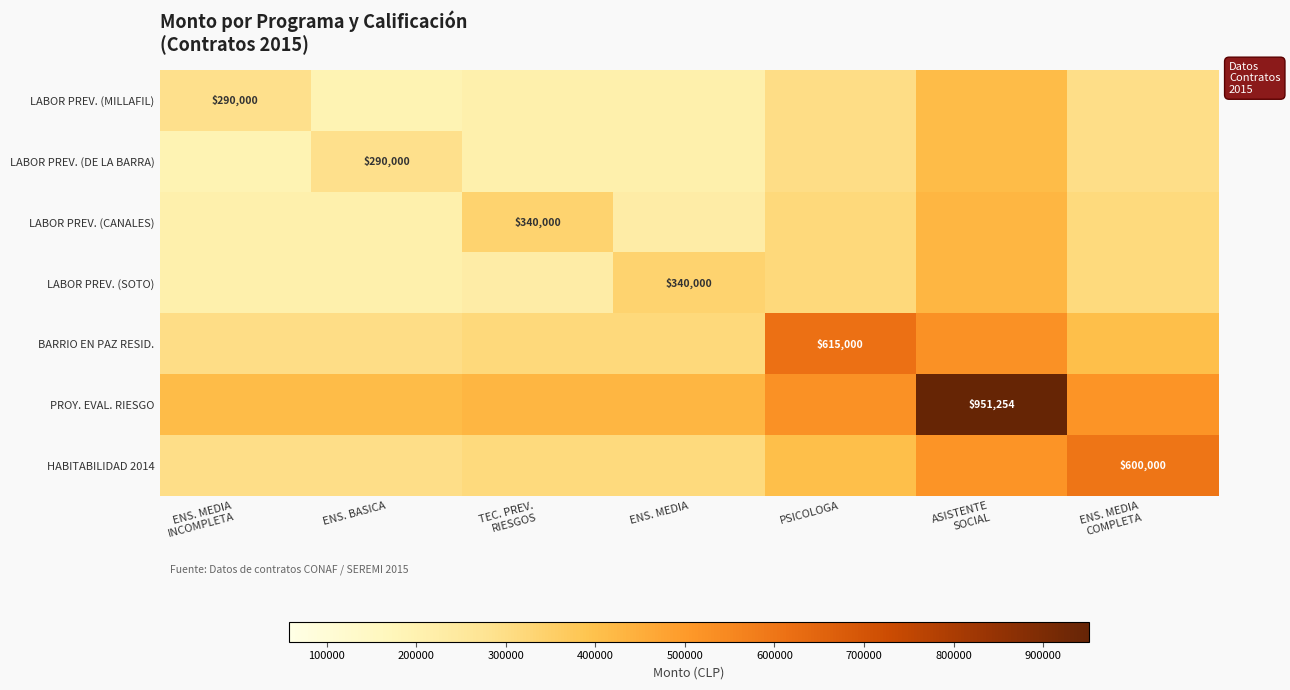

At how many categories does at least one series exceed 927286?

1